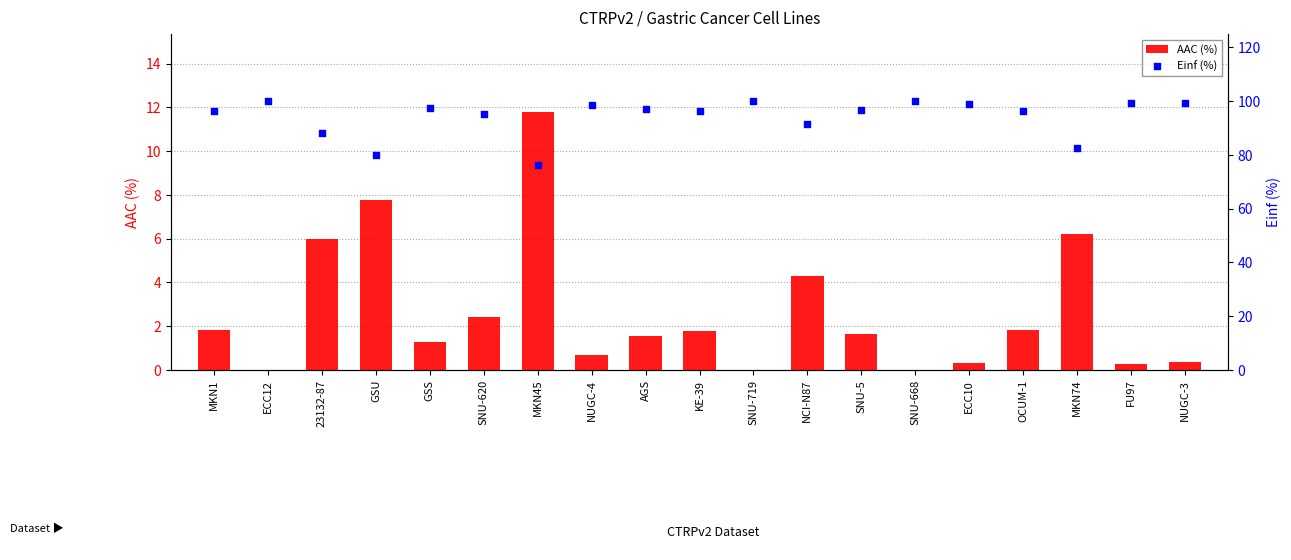

Which series has the largest total across all categories?

Einf (%)